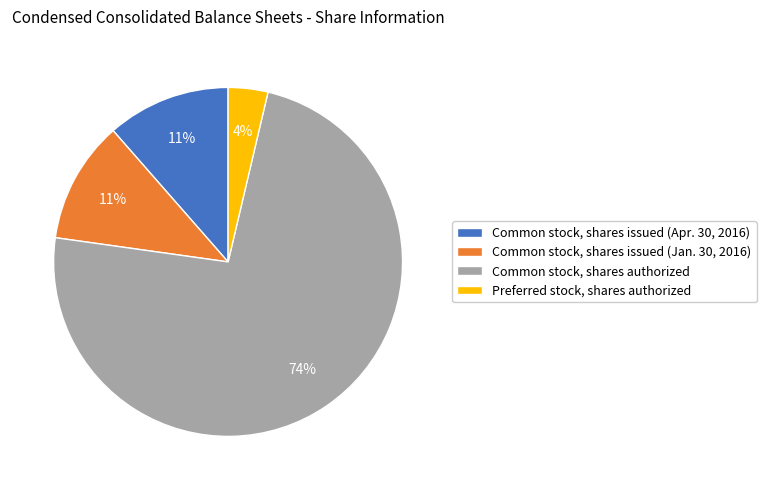

Which slice is the smallest?

Preferred stock, shares authorized